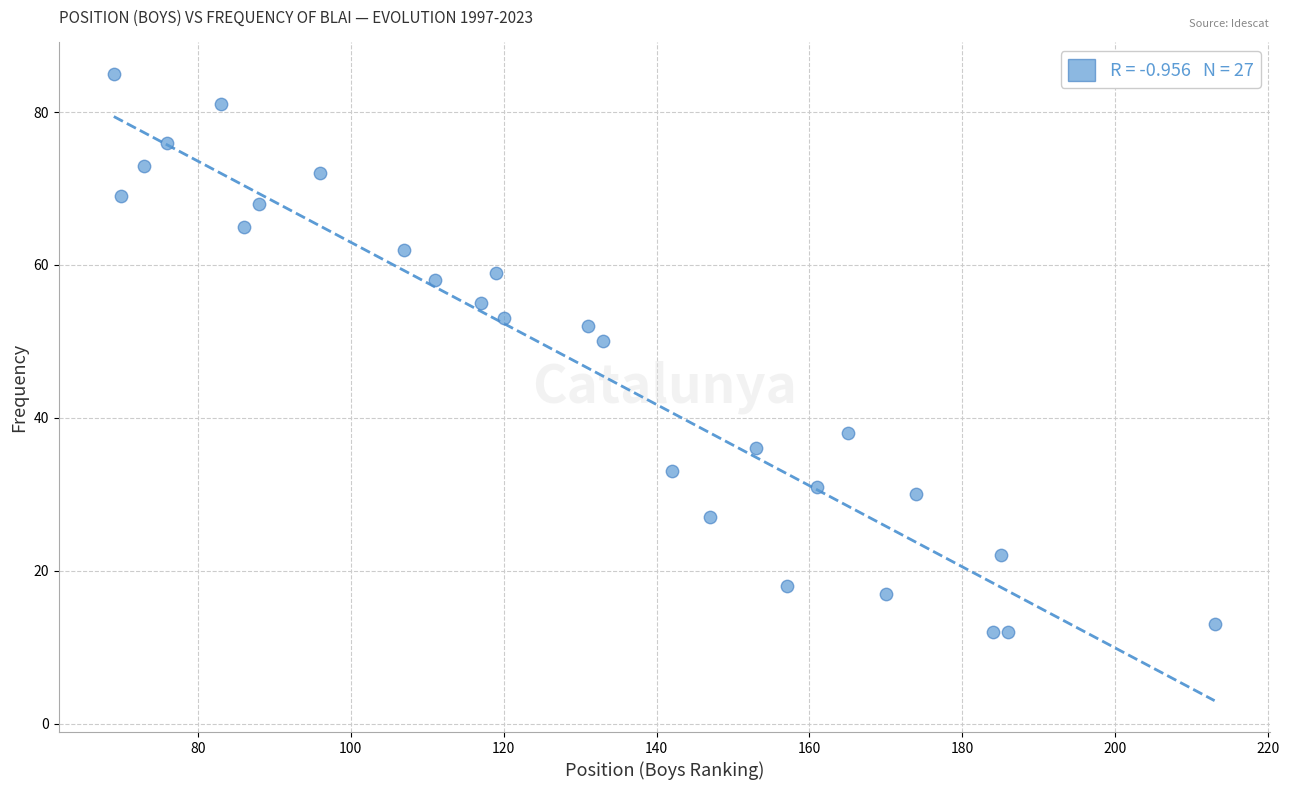

What Y value in the scatter plot is closest to 48?

50